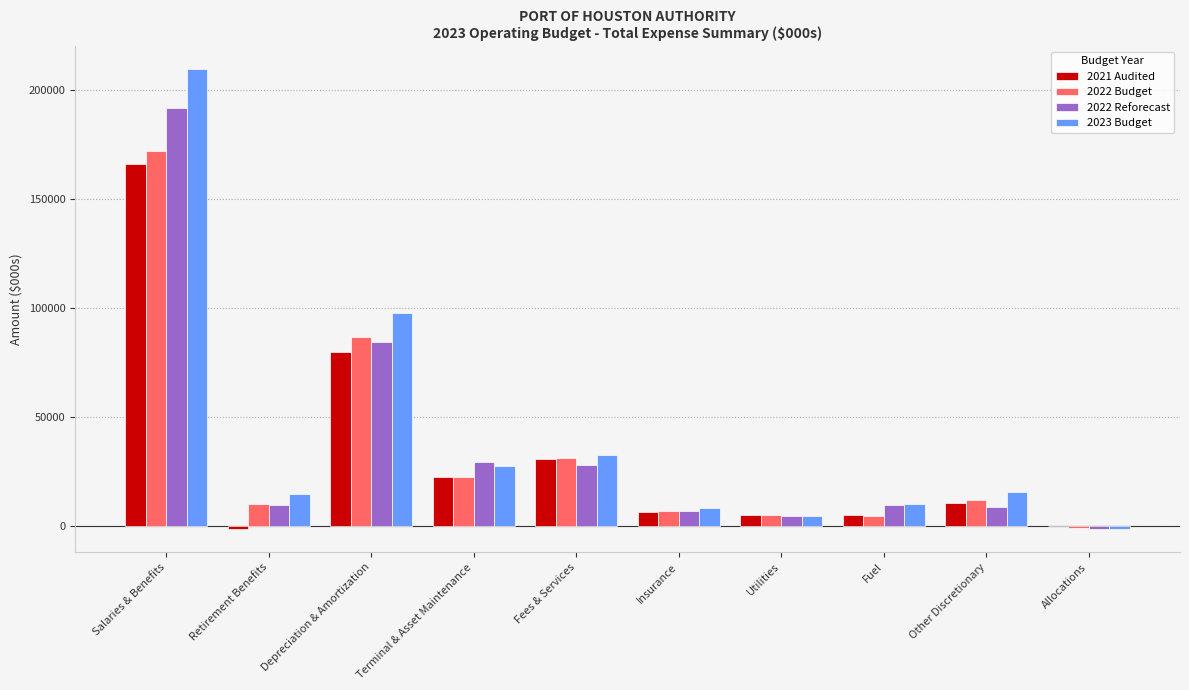

Which category has the highest value in the 2022 Reforecast series?

Salaries & Benefits